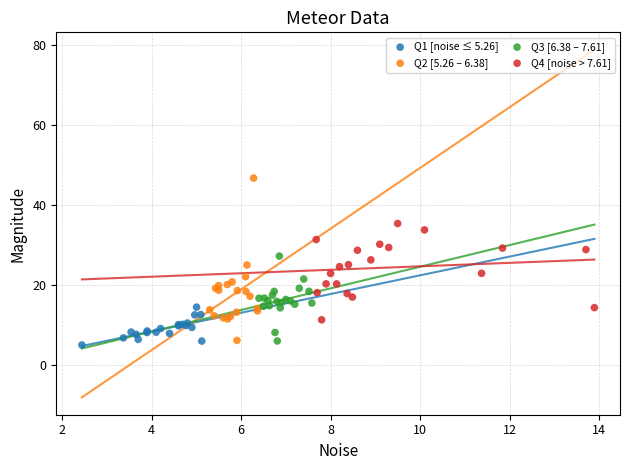

Which series has the largest Y range (max minus min)?

Q2 [5.26 – 6.38]